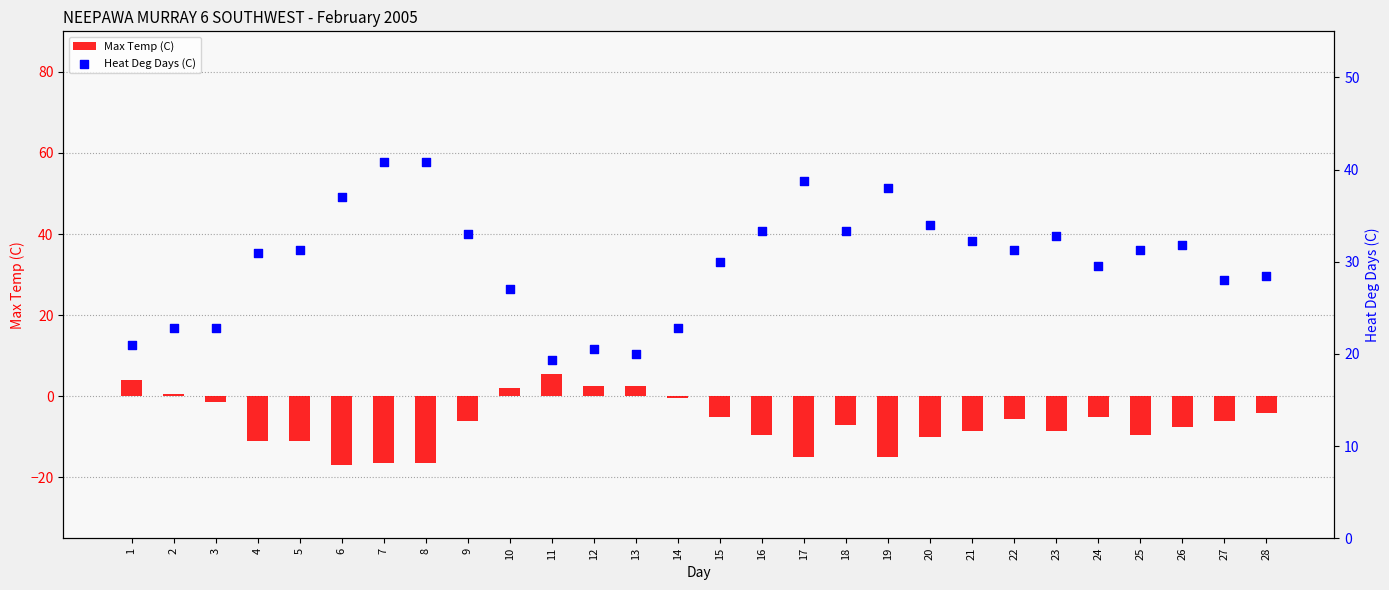

Which series has the largest total across all categories?

Heat Deg Days (C)